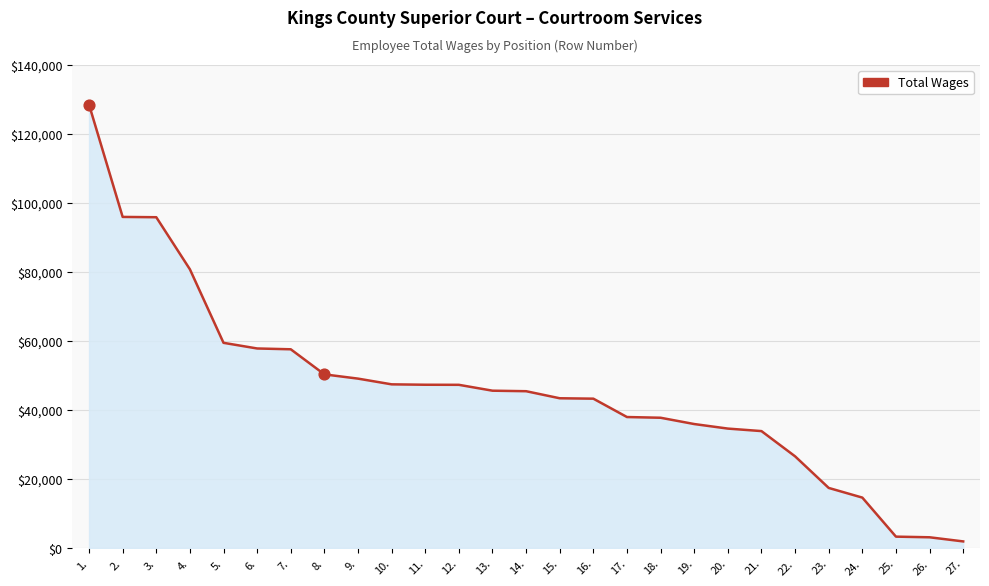

Which has a higher value, 9. or 17.?

9.